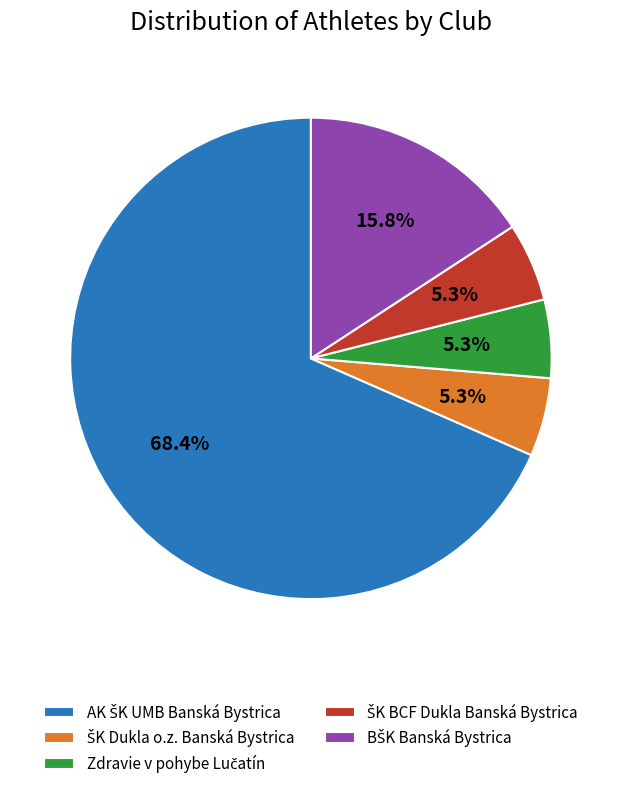

How many slices are in this pie chart?

5